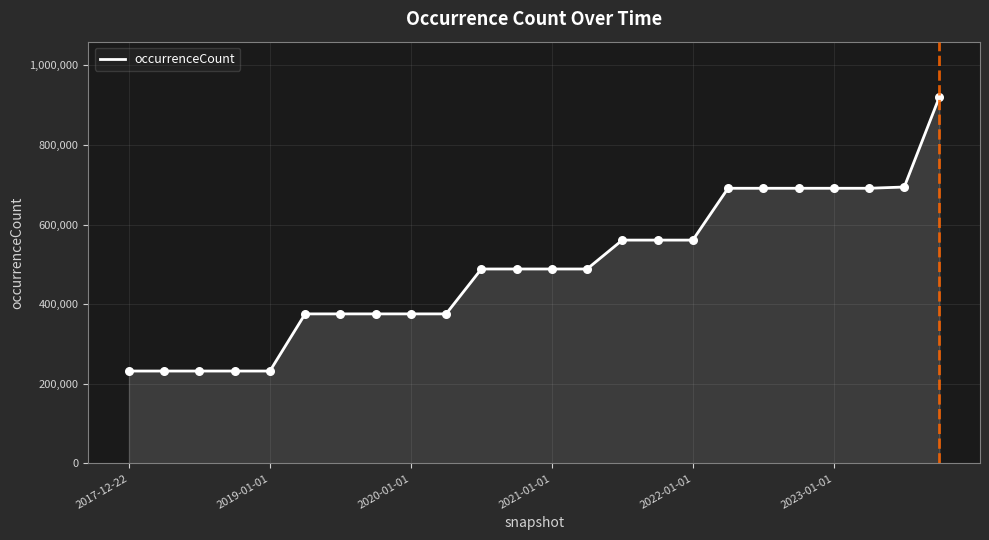

What is the difference between the maximum and minimum values?

689104